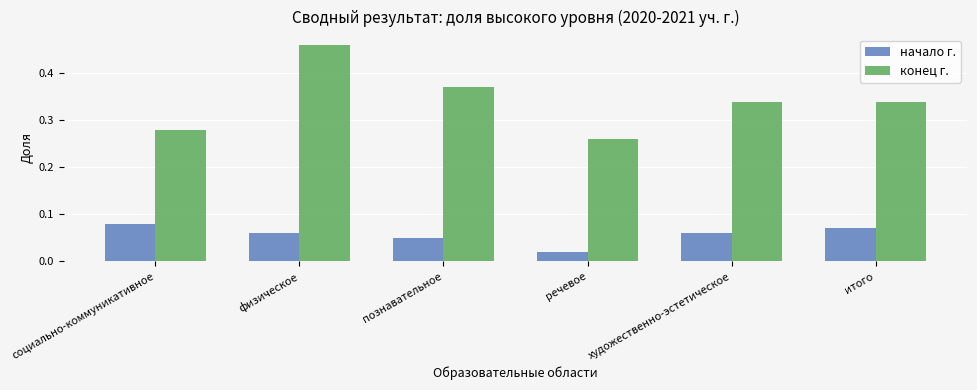

At which label does конец г. reach its peak?

физическое